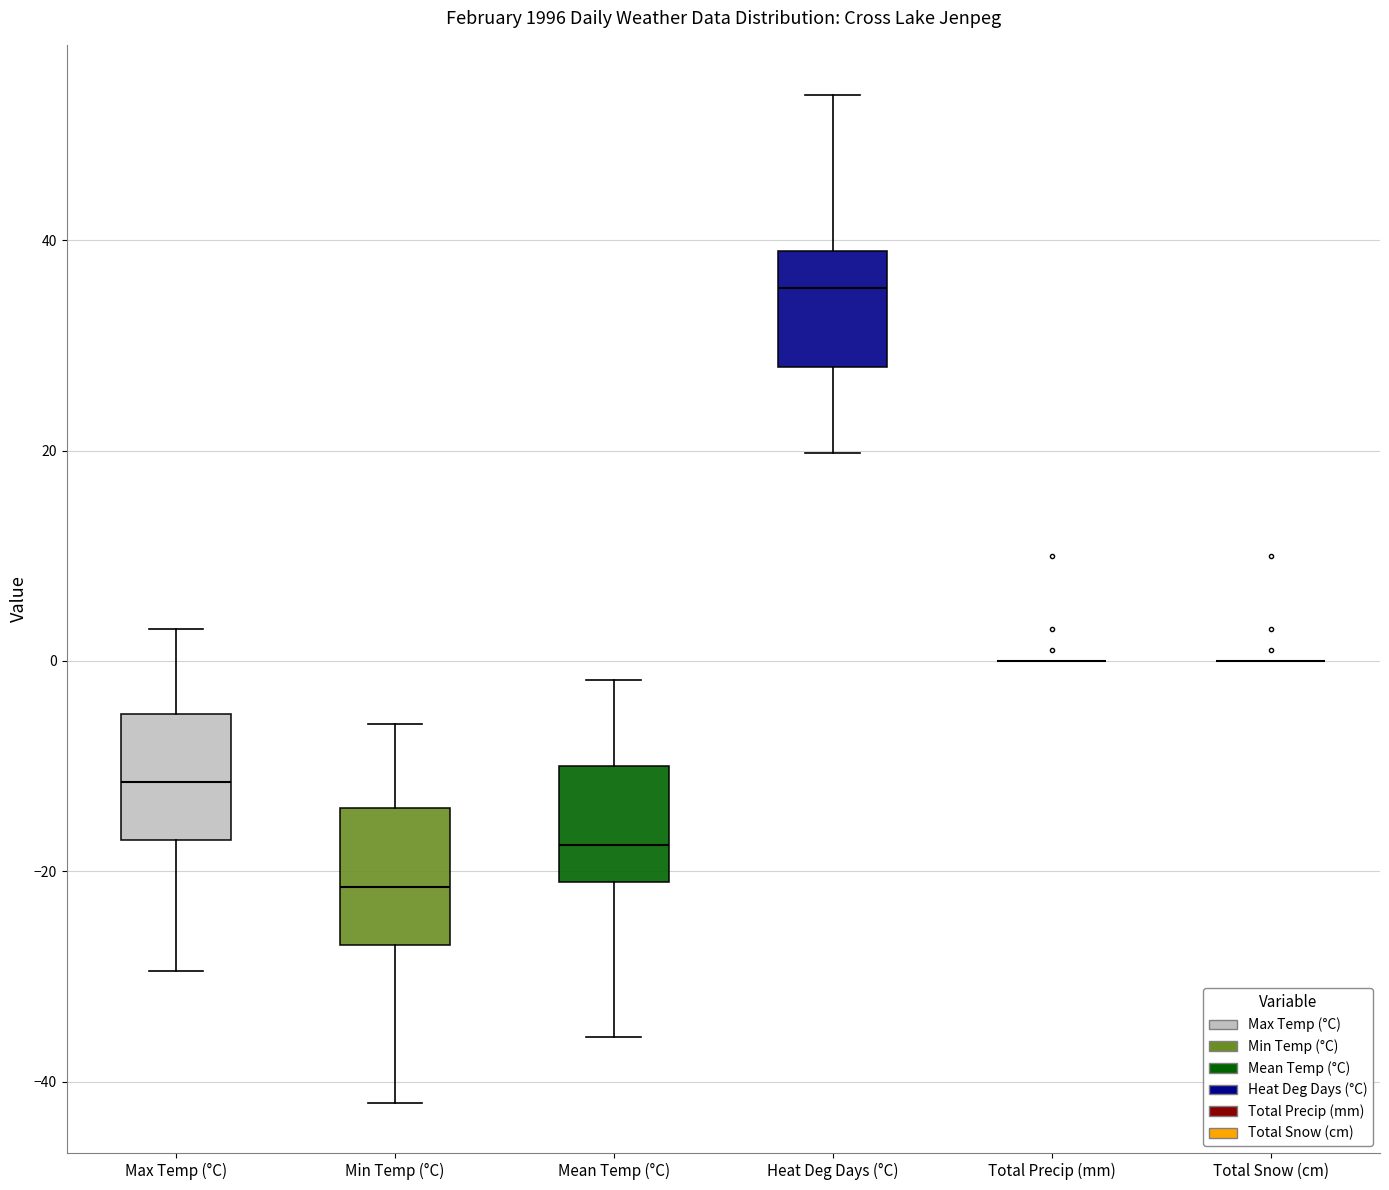

Where is the upper edge of the box for Mean Temp (°C) on the y-axis? The values are not printed on the chart, so give them approximately, as read against the axis.

-10